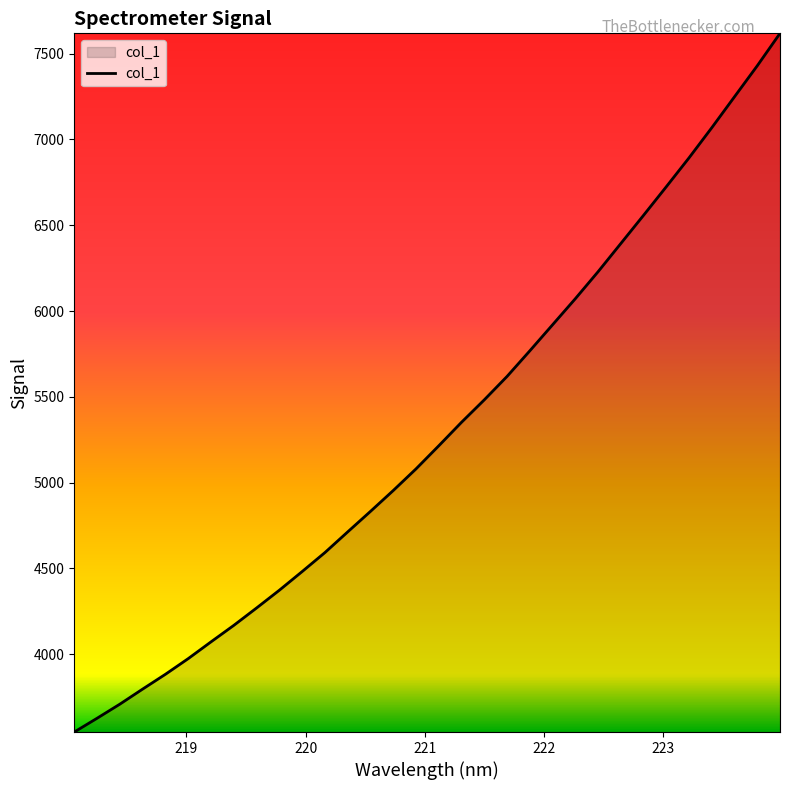

What is the greatest value displayed?

7618.3